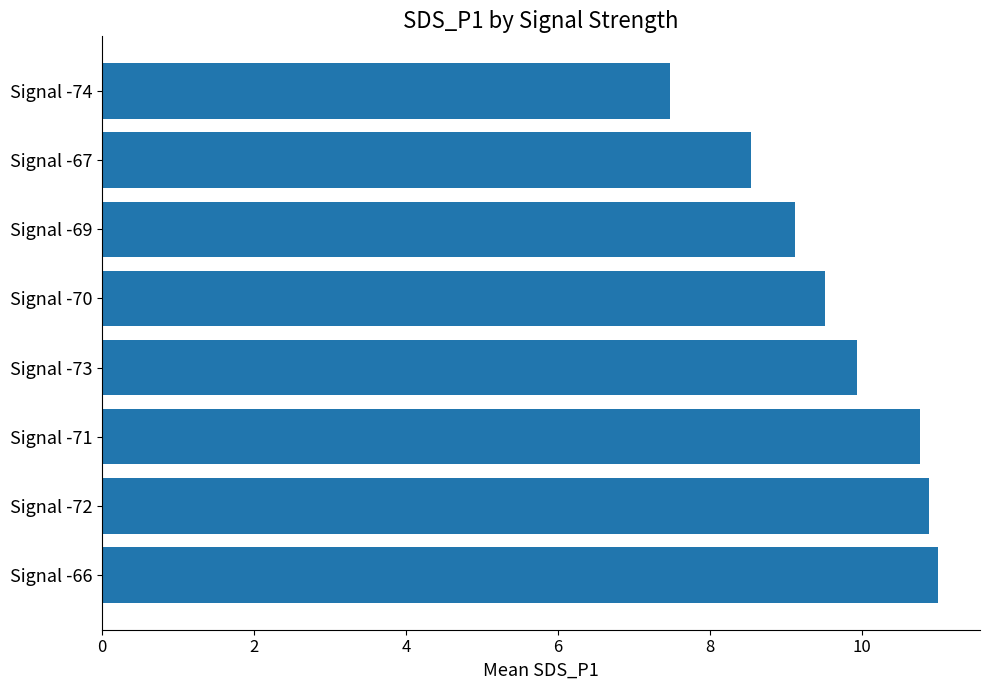

What is the ratio of the value at Signal -74 to the value at Signal -73?

0.8